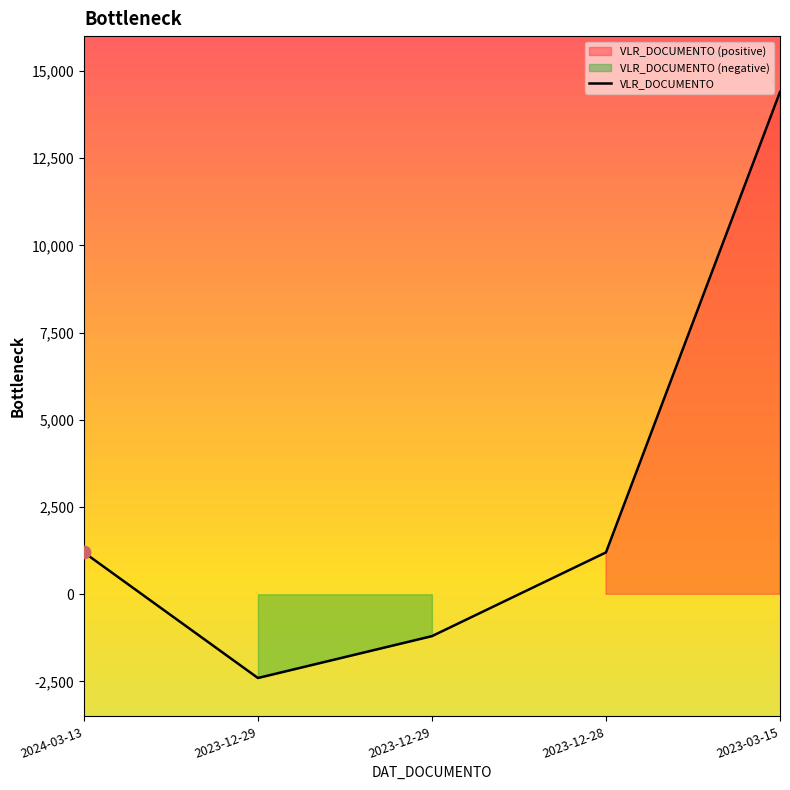

Between 2023-12-29 and 2023-03-15, which is larger?

2023-03-15